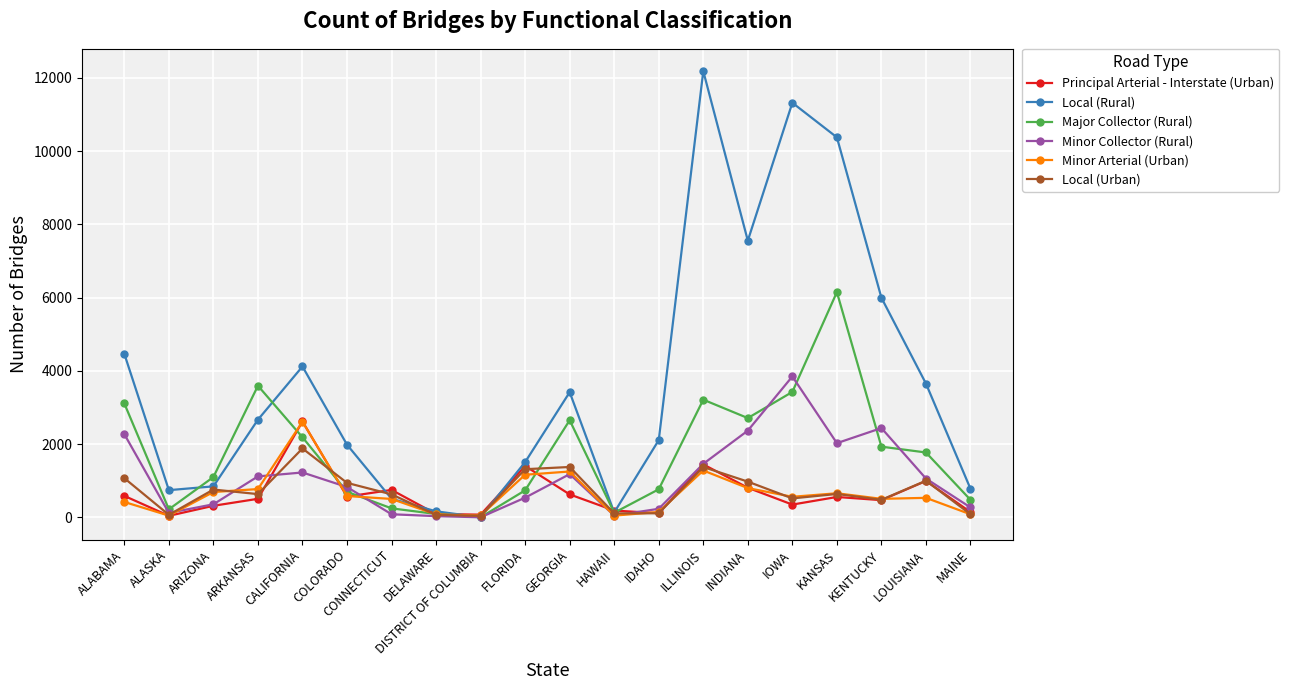

In Minor Collector (Rural), how many points are lower than both neighbors (excluding endpoints)?

4